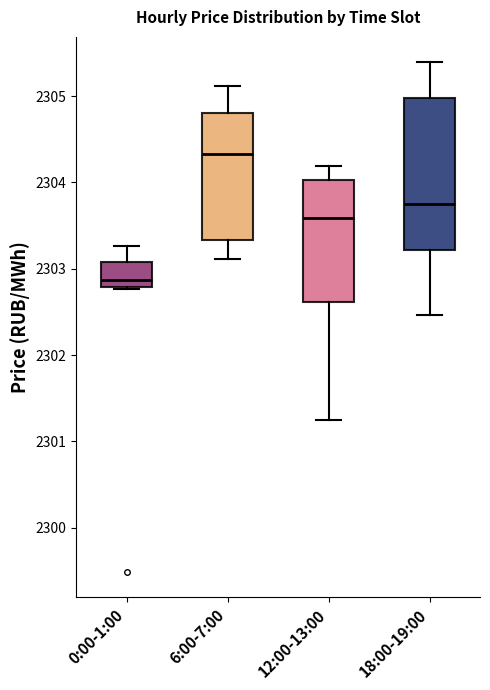

Comparing the boxes themselves (not the whiskers), which one is the tallest?

18:00-19:00